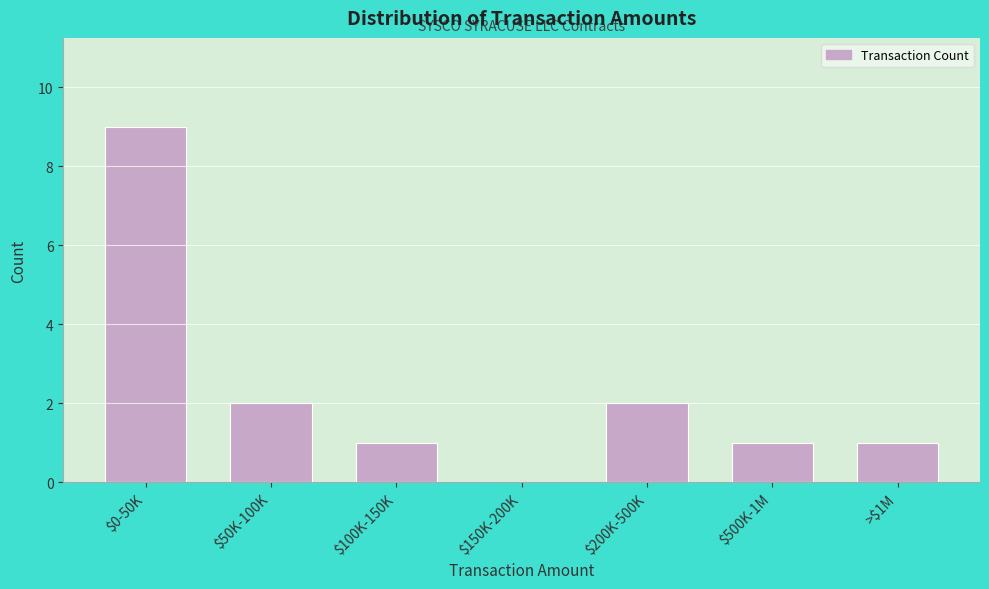

At which category does the chart reach its peak across all series?

$0-50K